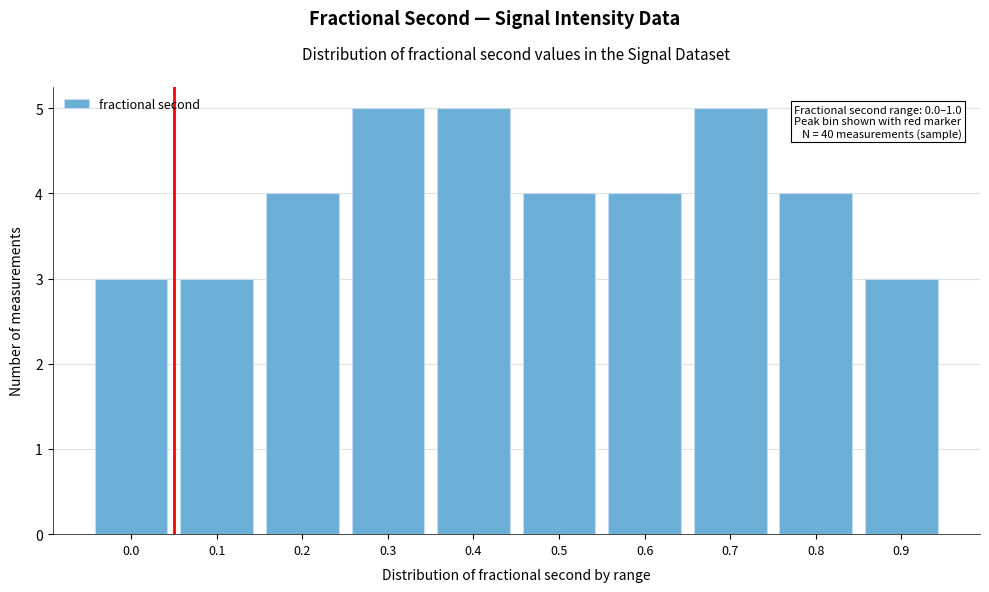

Reading right to left, transcribe all the data shown in this chart.

0.9=3	0.8=4	0.7=5	0.6=4	0.5=4	0.4=5	0.3=5	0.2=4	0.1=3	0.0=3